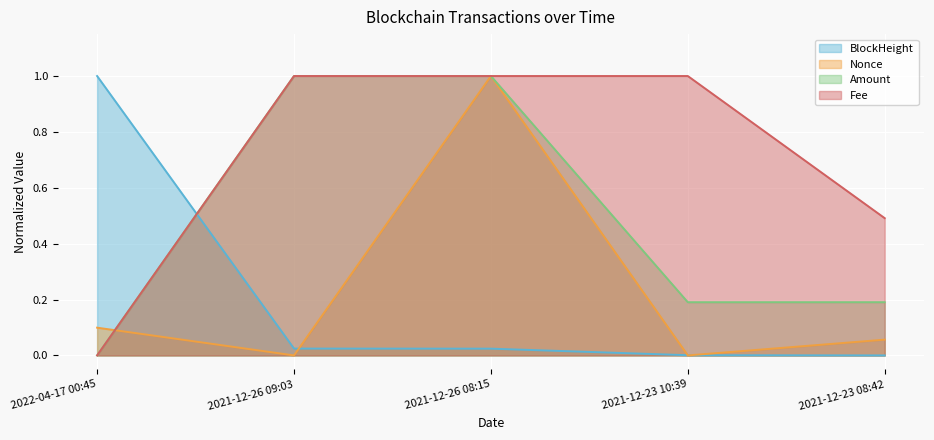

What is the greatest value displayed?

1.0